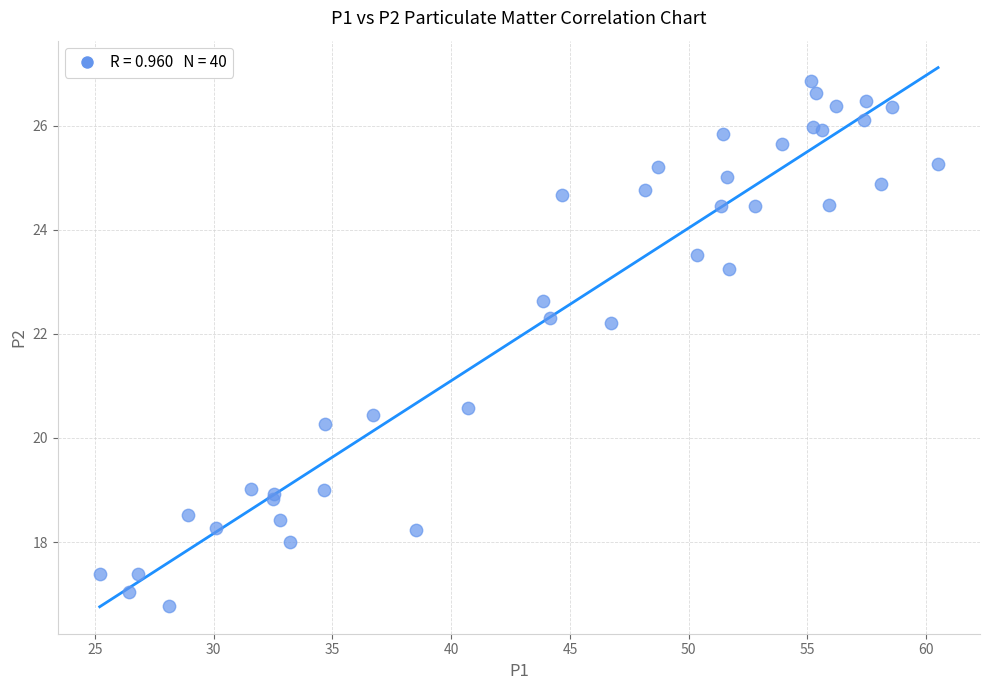

What Y value in the scatter plot is closest to 21?

20.6